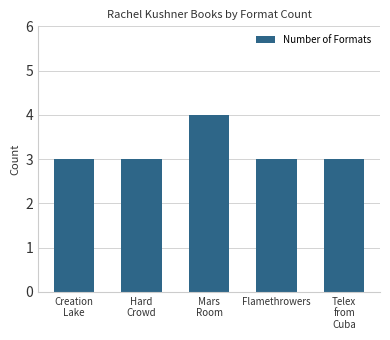

Read the value at Telex
from
Cuba.

3